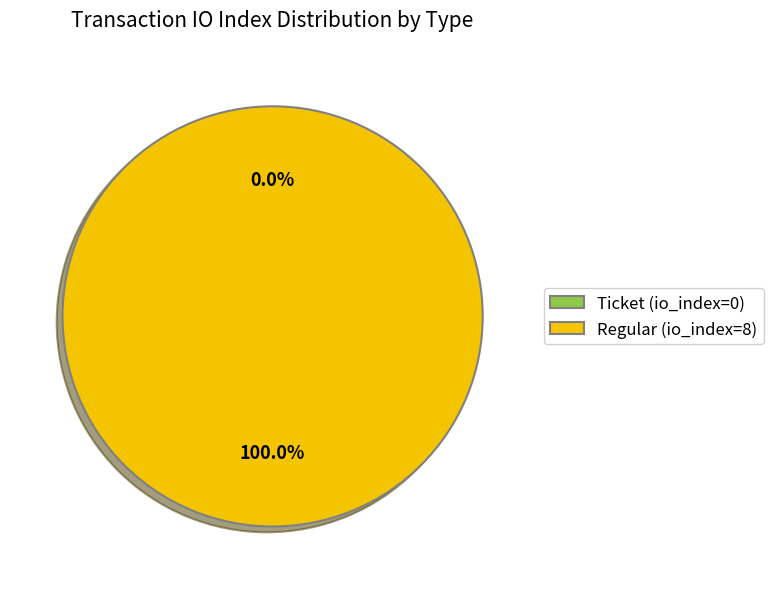

Is the sum of Ticket (io_index=0) and Regular (io_index=8) greater than half?

Yes